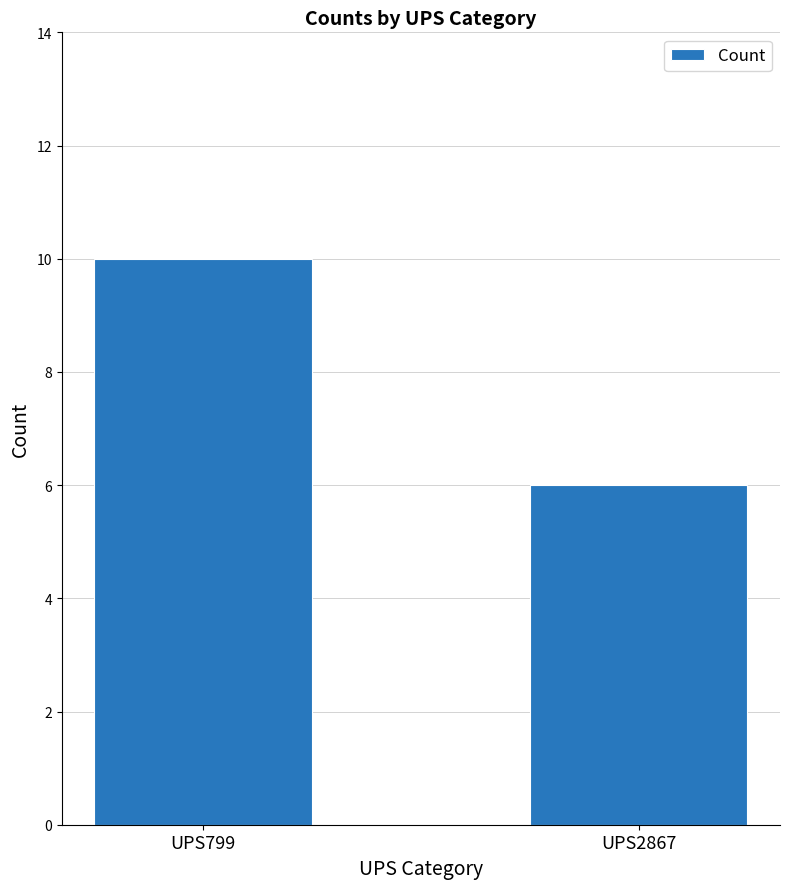

What value does the data have at UPS799?

10